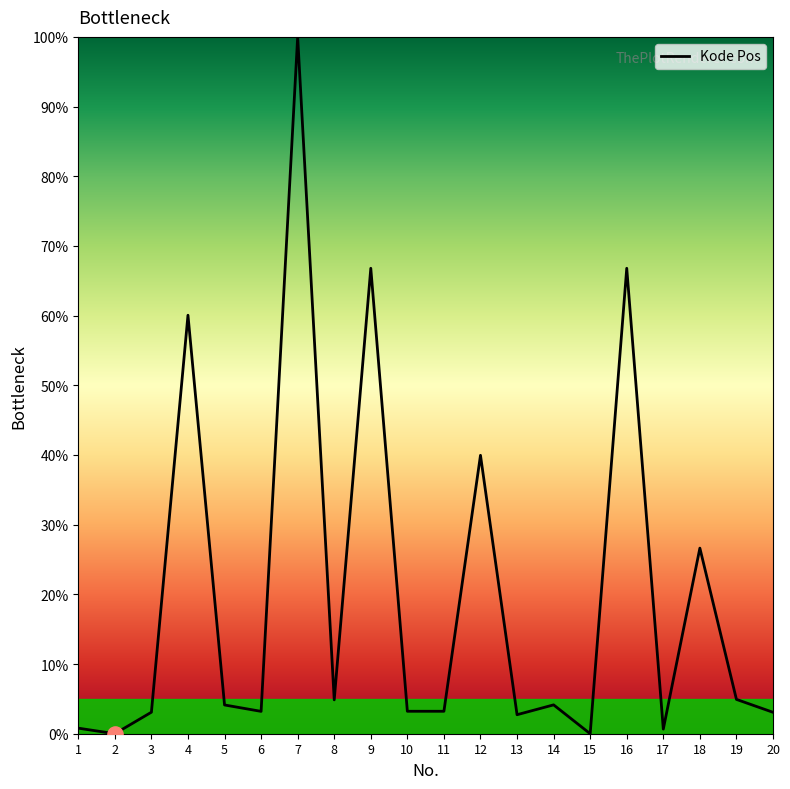

Between 12 and 13, which is larger?

12